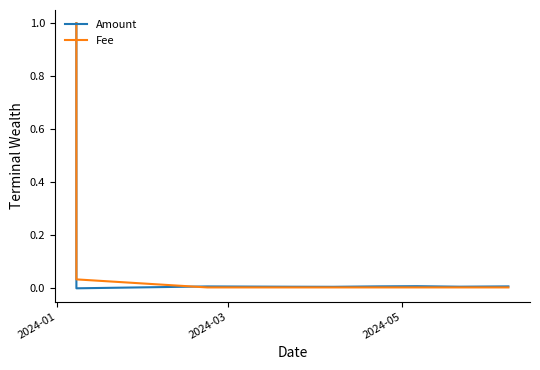

What are all the series names shown in the legend?

Amount, Fee